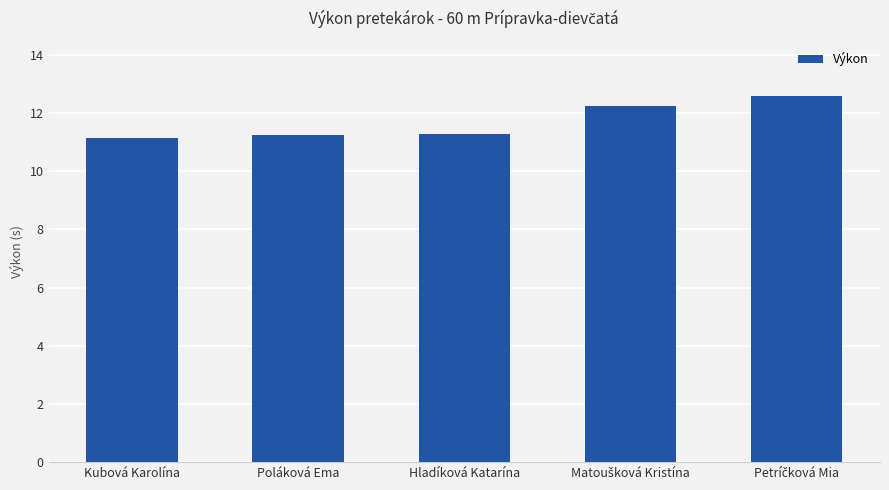

What is the label of the 2nd bar from the left?

Poláková Ema